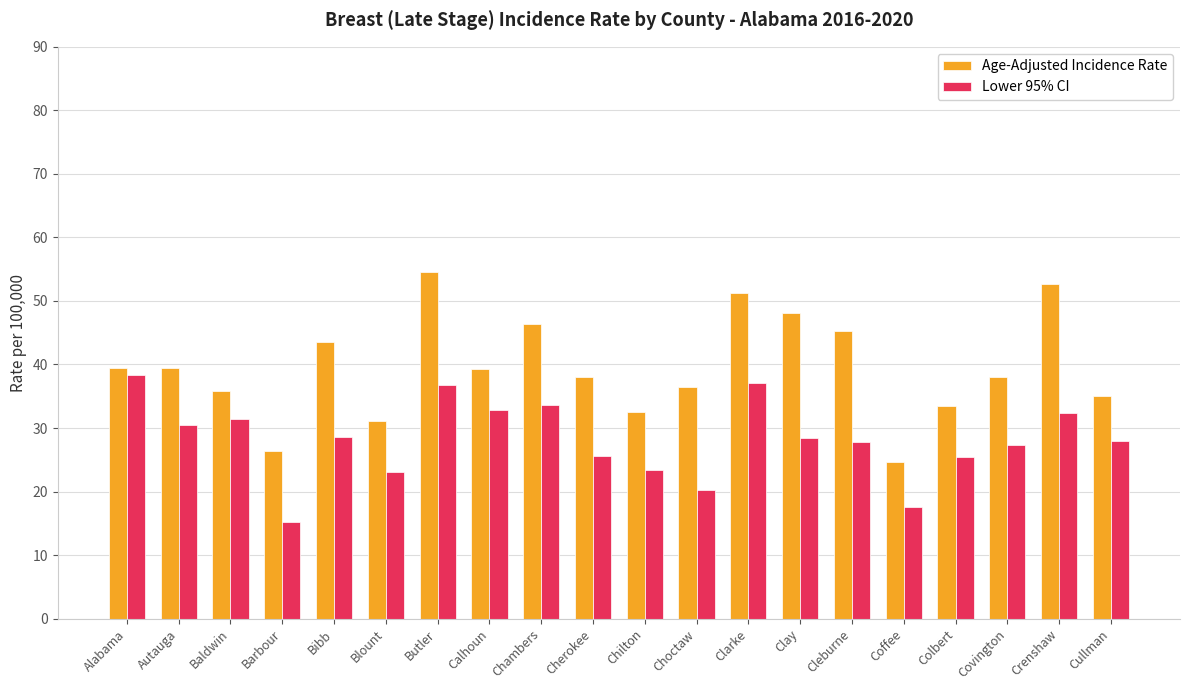

Which series has the largest range (max minus min)?

Age-Adjusted Incidence Rate